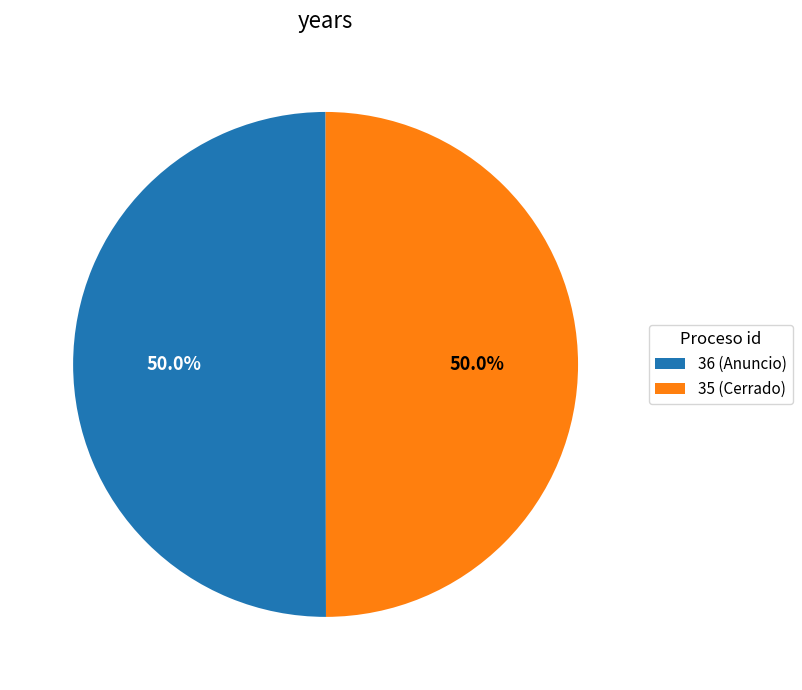

How many segments does this pie chart have?

2